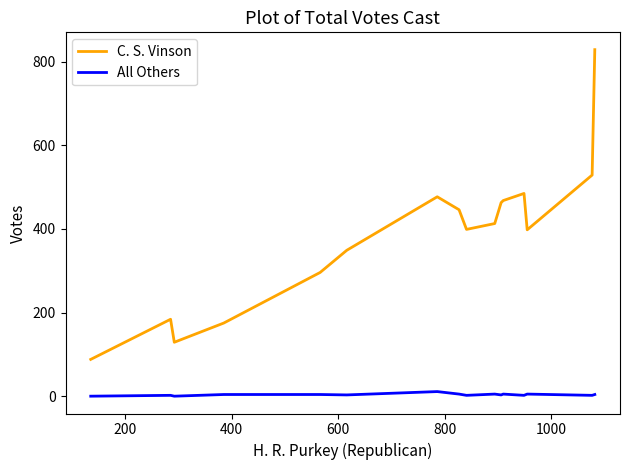

List the series in order of their peak value, lowest first.

All Others, C. S. Vinson